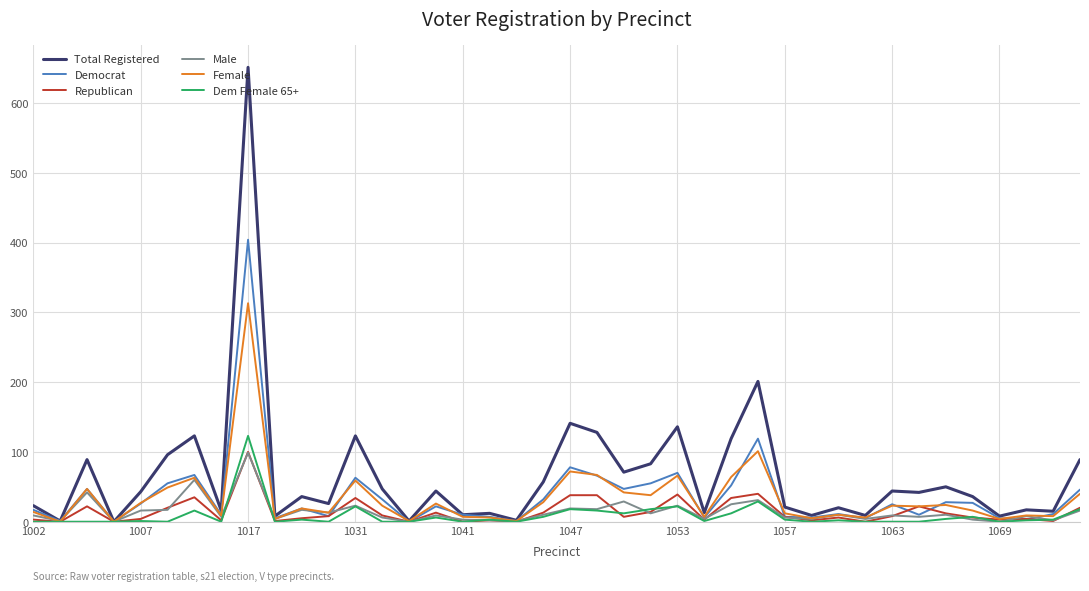

Which series has the largest total across all categories?

Total Registered